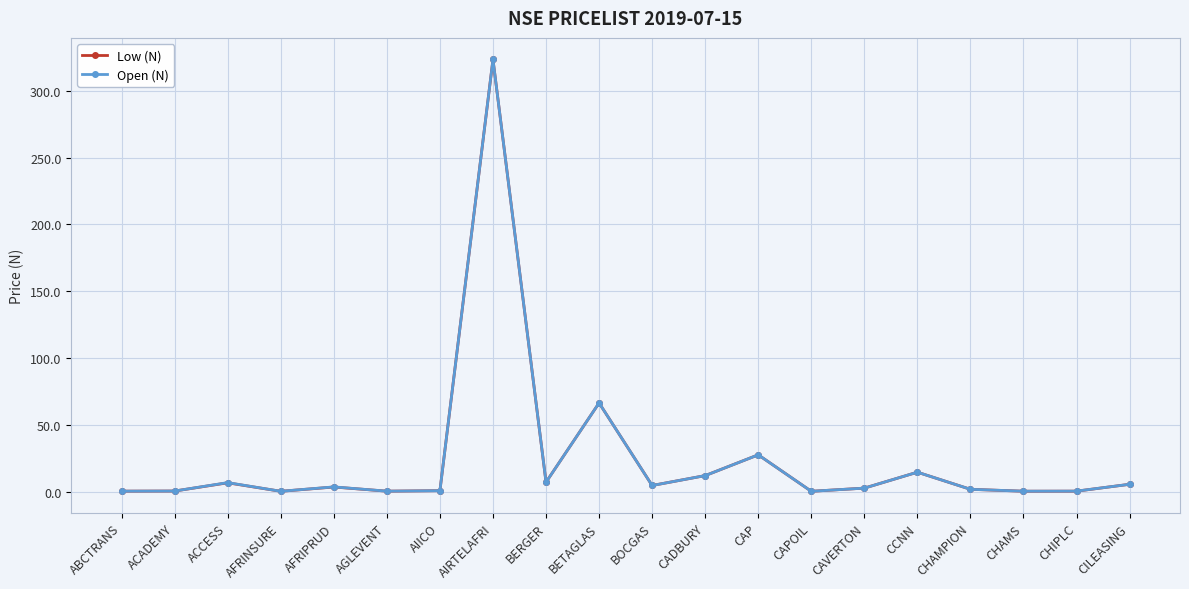

True or false: Open (N) has a value of 0.7 at AIICO.

True